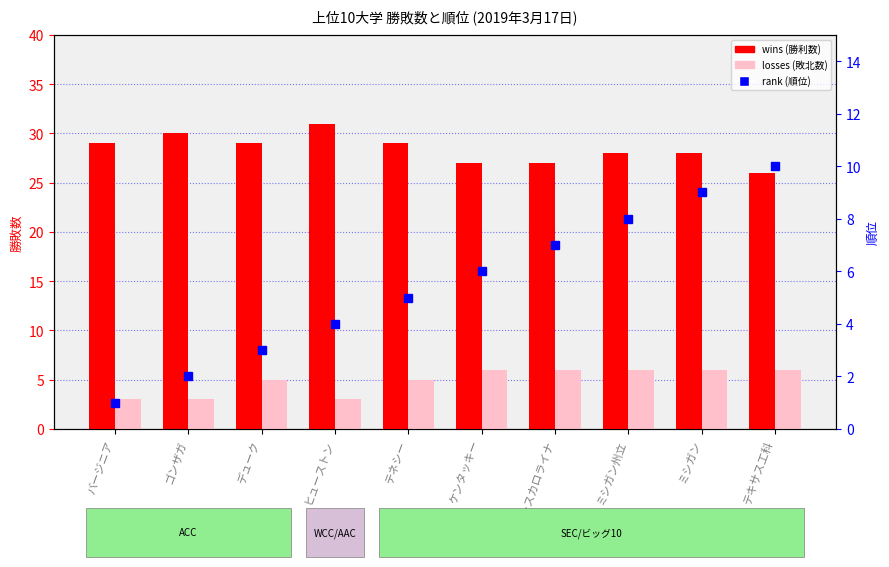

List the labels in order of rank (順位) value, smallest first.

バージニア, ゴンザガ, デューク, ヒューストン, テネシー, ケンタッキー, ノースカロライナ, ミシガン州立, ミシガン, テキサス工科